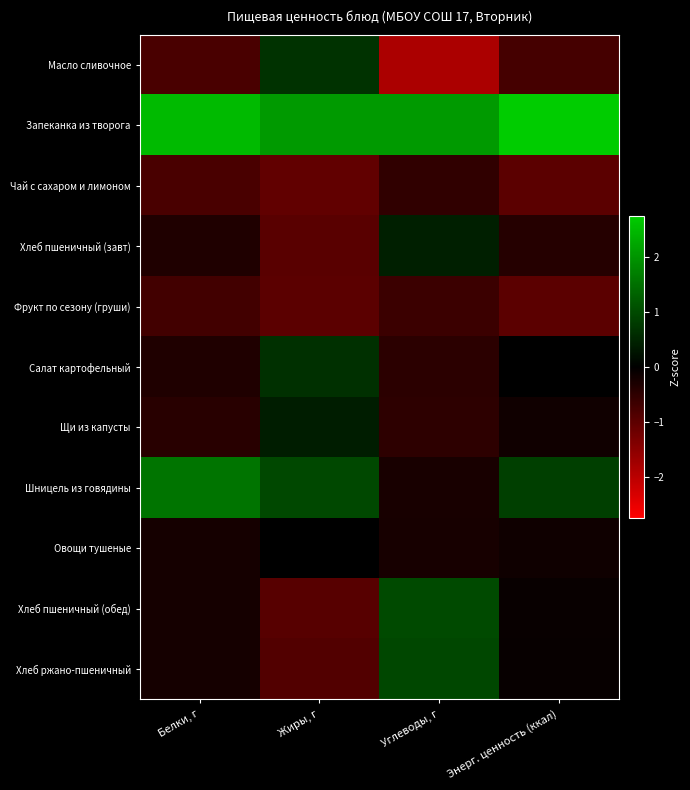

How many distinct data groups are displayed?

11